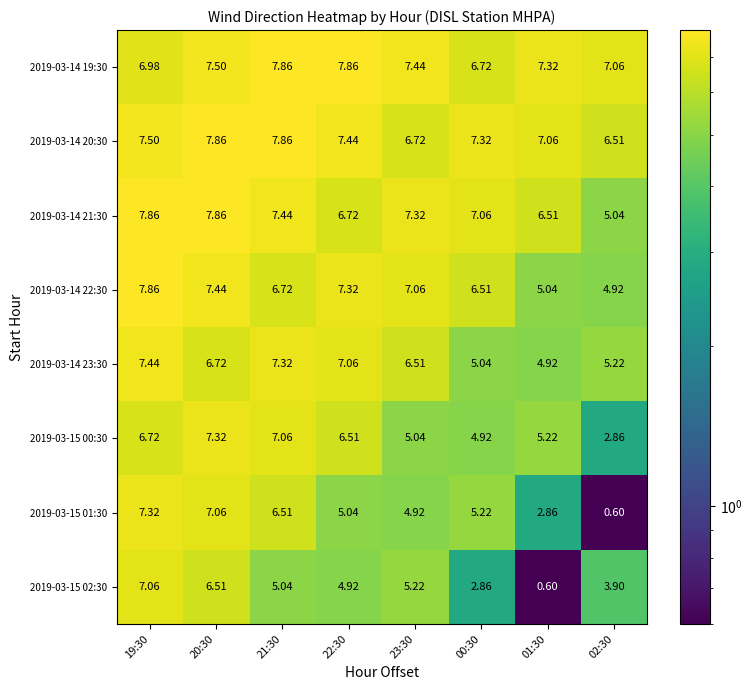

Which series has the widest spread of values?

2019-03-15 01:30